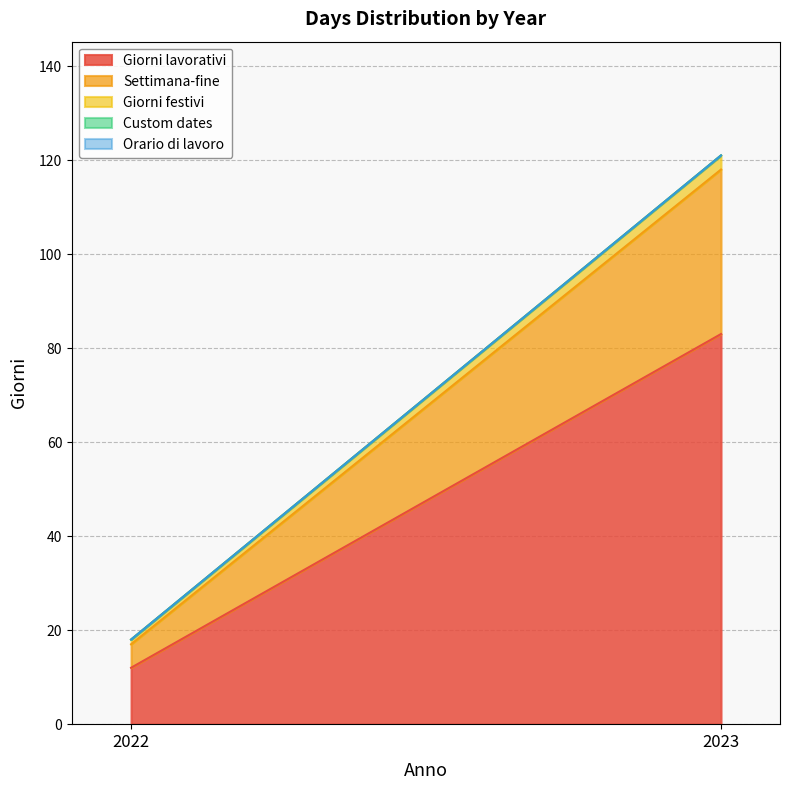

What is the total value across all series at 2023?

121